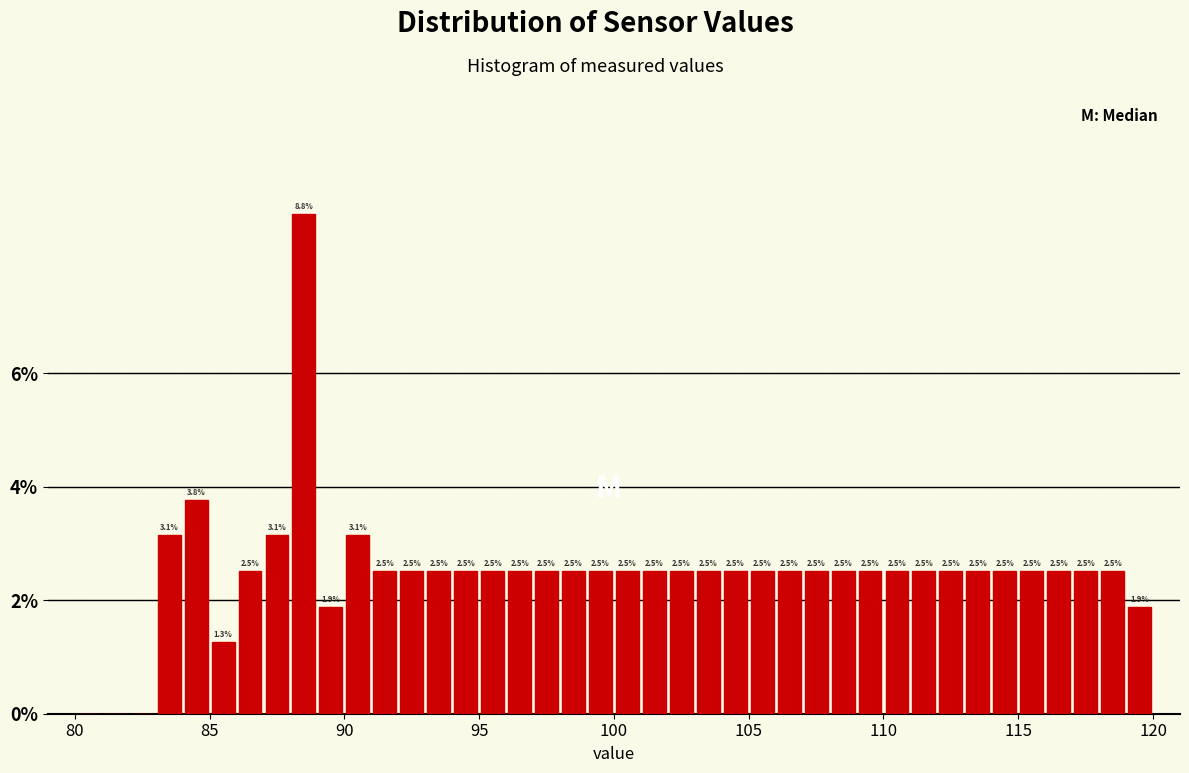

Around what value on the x-axis is the tallest bar? Give the approximate position of its centre, as read against the axis.

88.5